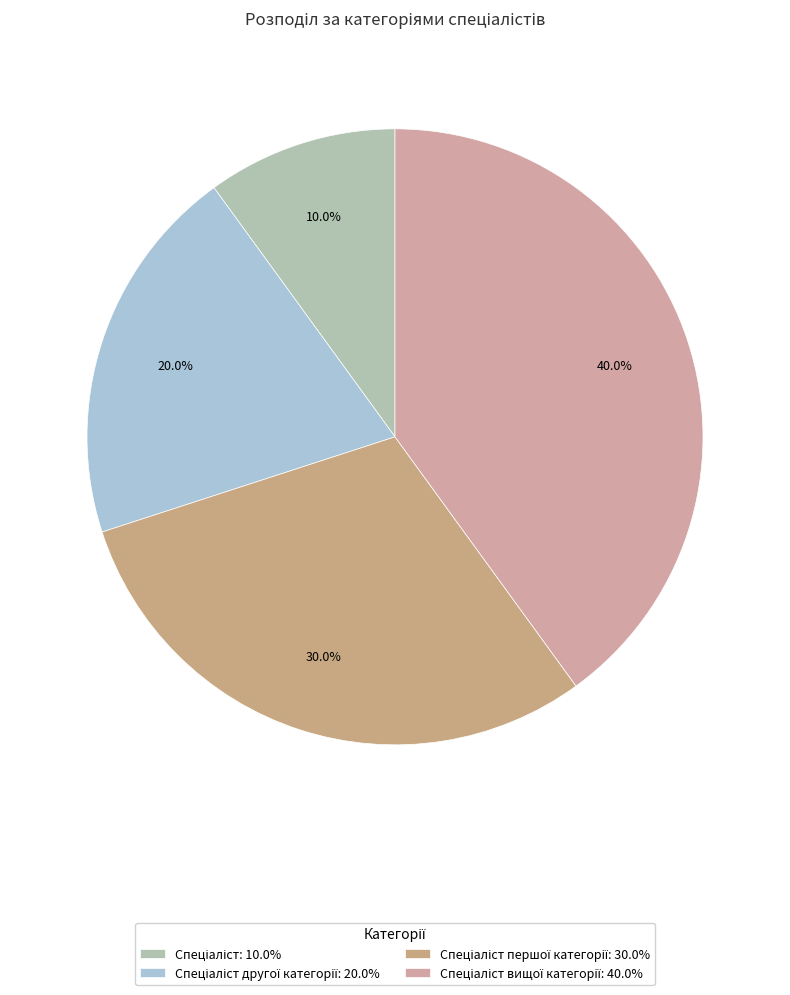

Is there a majority slice in this chart?

No